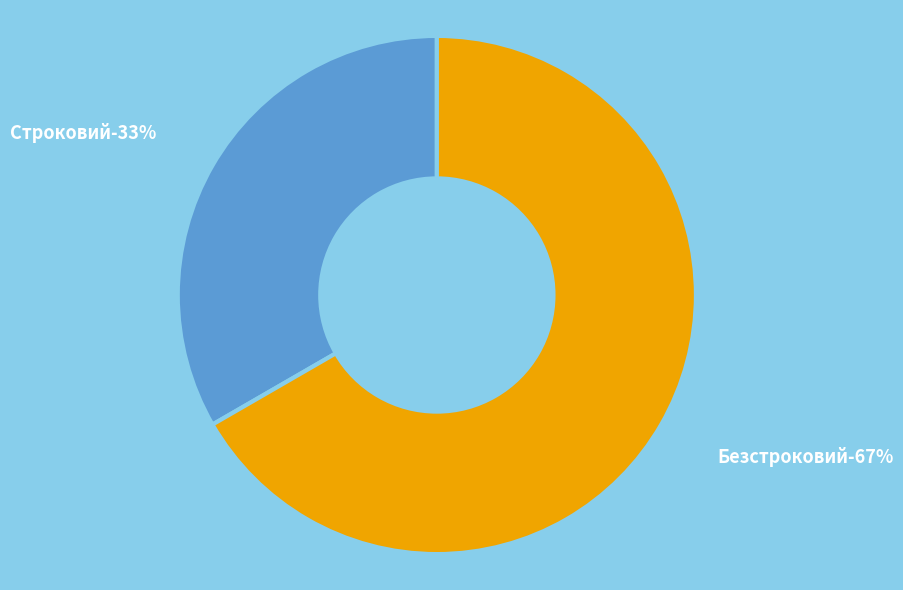

To the nearest percent, what is the average slice percentage?

50%